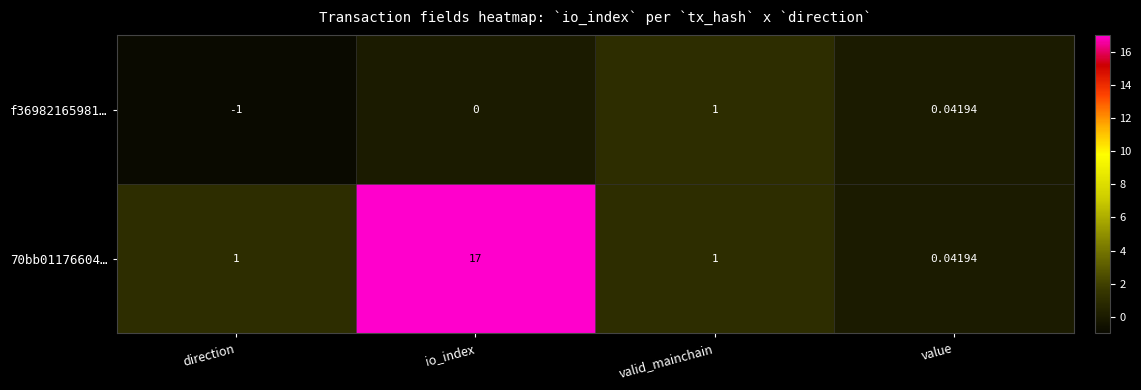

How many series are shown in this chart?

2